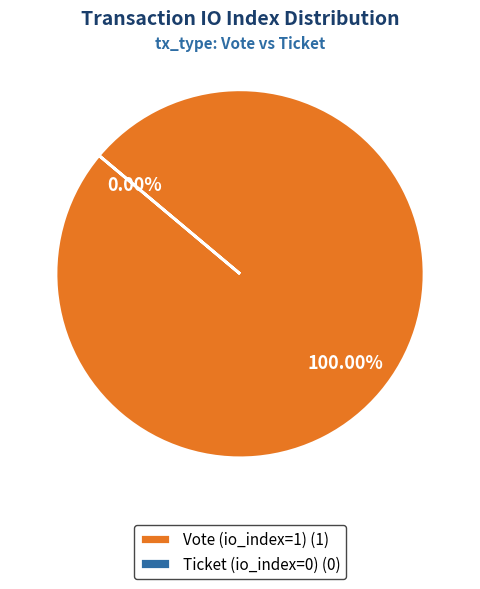

Combined, do Vote (io_index=1) and Ticket (io_index=0) account for over 50%?

Yes